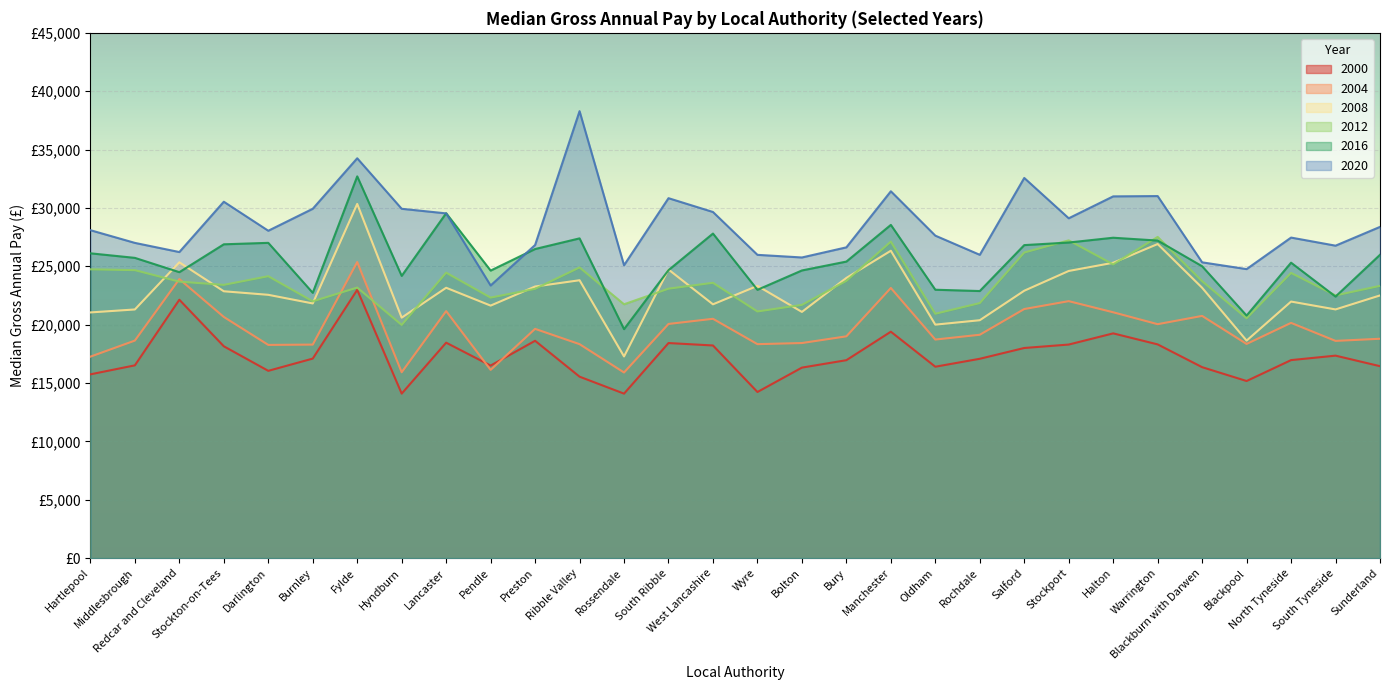

At how many categories does at least one series exceed 25197?

27